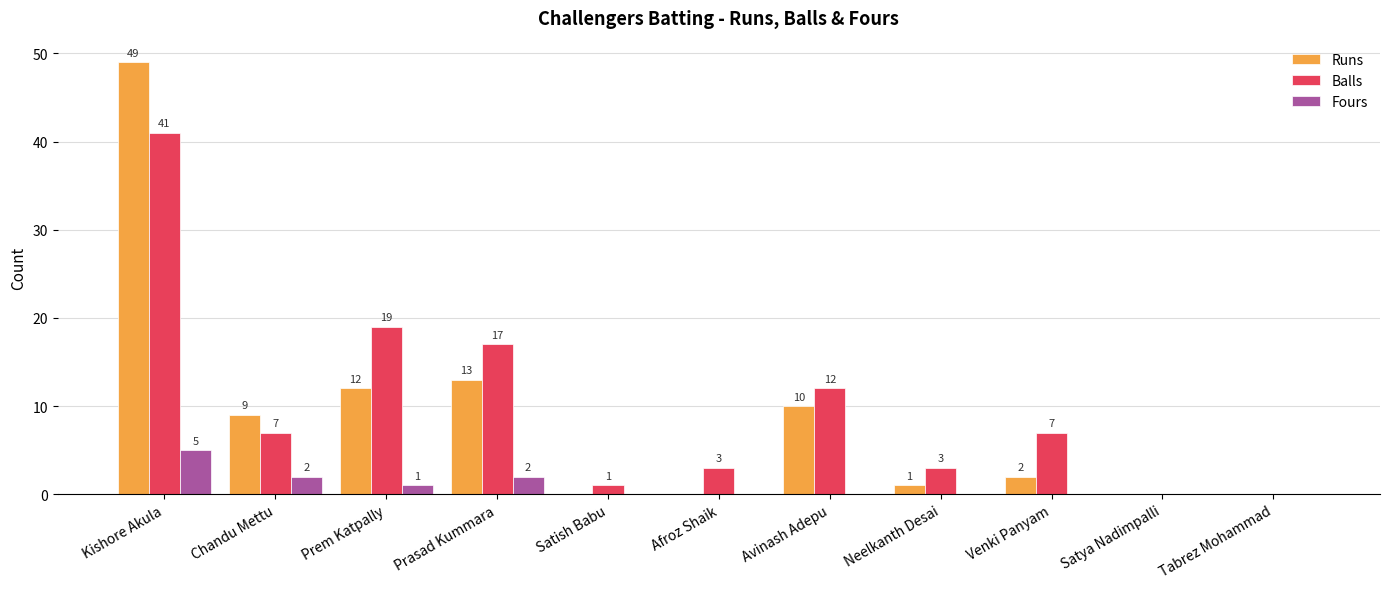

At which category does the chart reach its peak across all series?

Kishore Akula